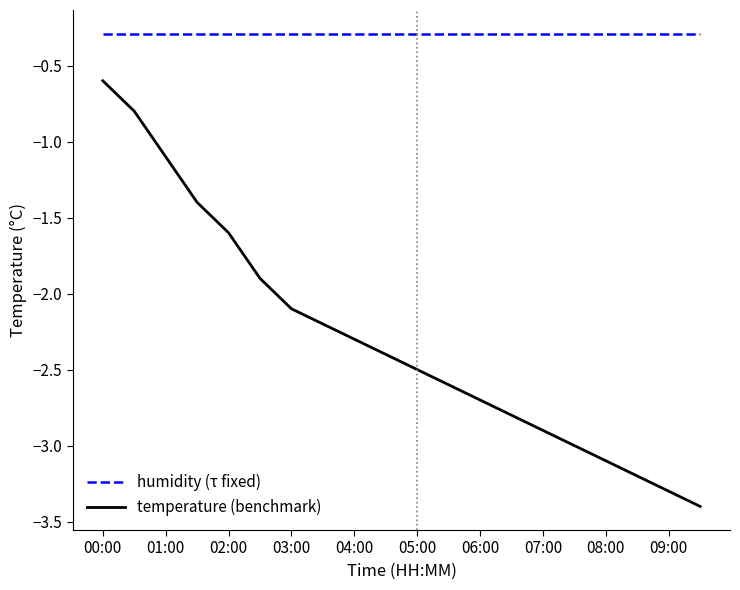

What is the difference between the maximum and minimum values in the temperature (benchmark) series?

2.8